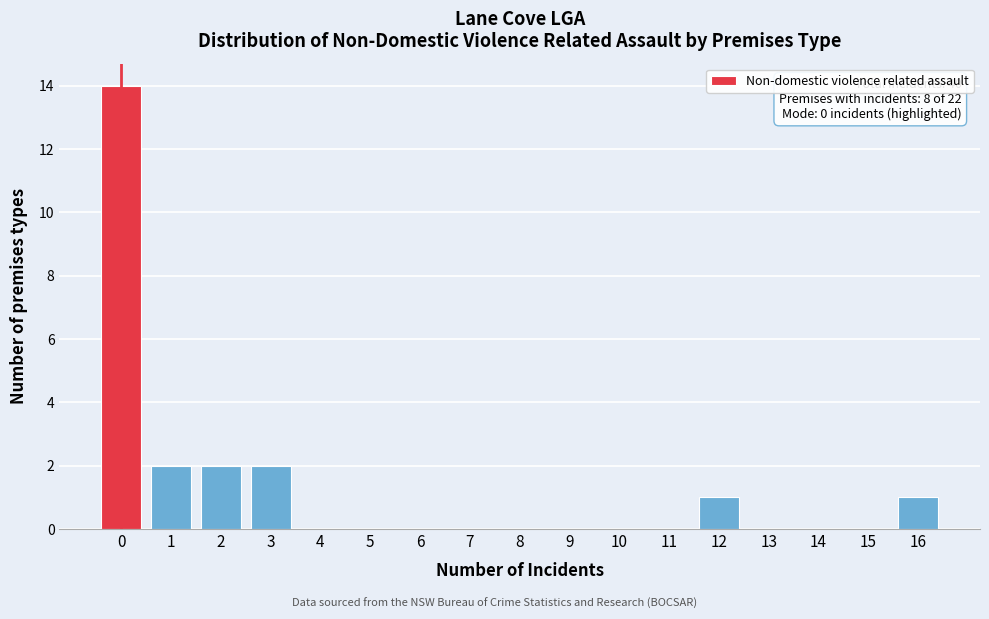

Over which range of the x-axis is the bar tallest?

-0.5 to 0.5